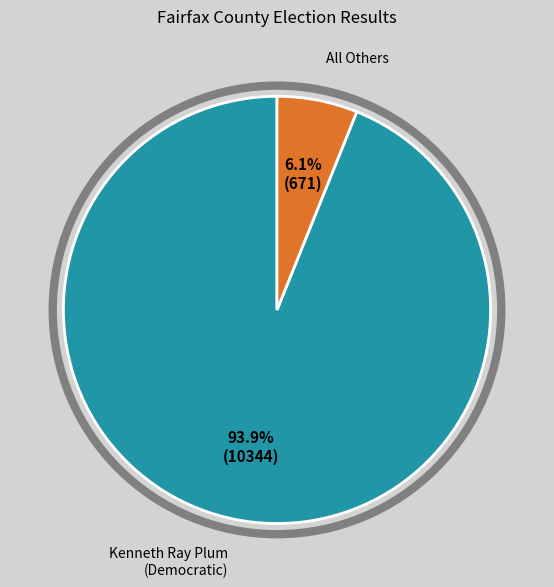

Is there any slice that represents more than half of the pie?

Yes